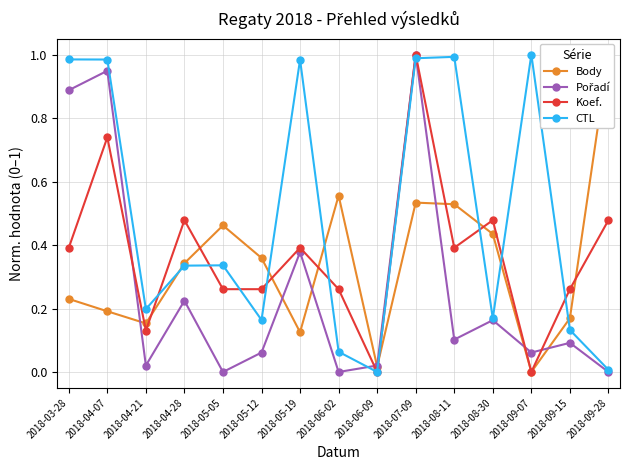

What is the greatest value displayed?

1.0